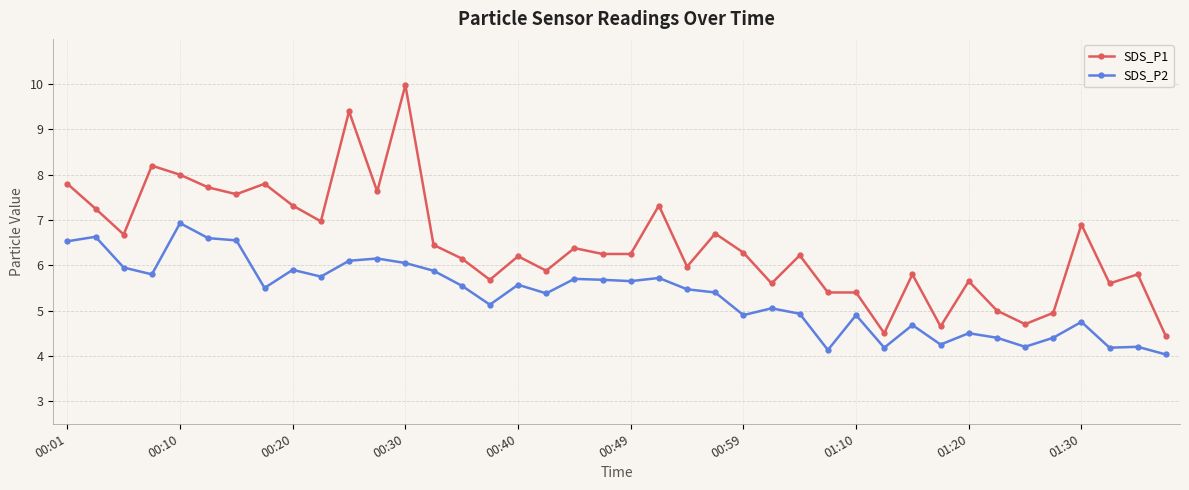

What are all the series names shown in the legend?

SDS_P1, SDS_P2